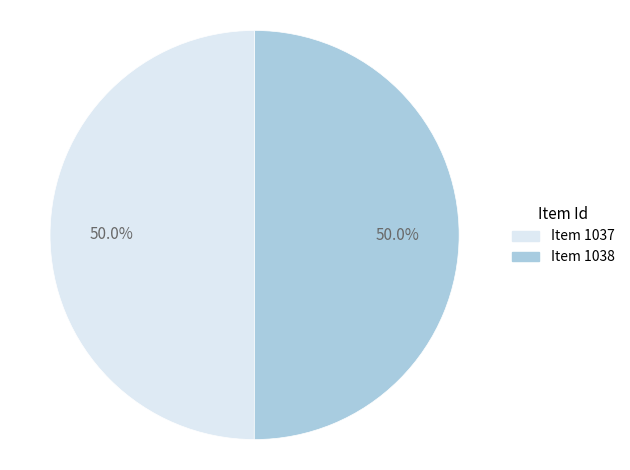

Approximately how many times larger is the value at Item 1037 compared to Item 1038?

1.0